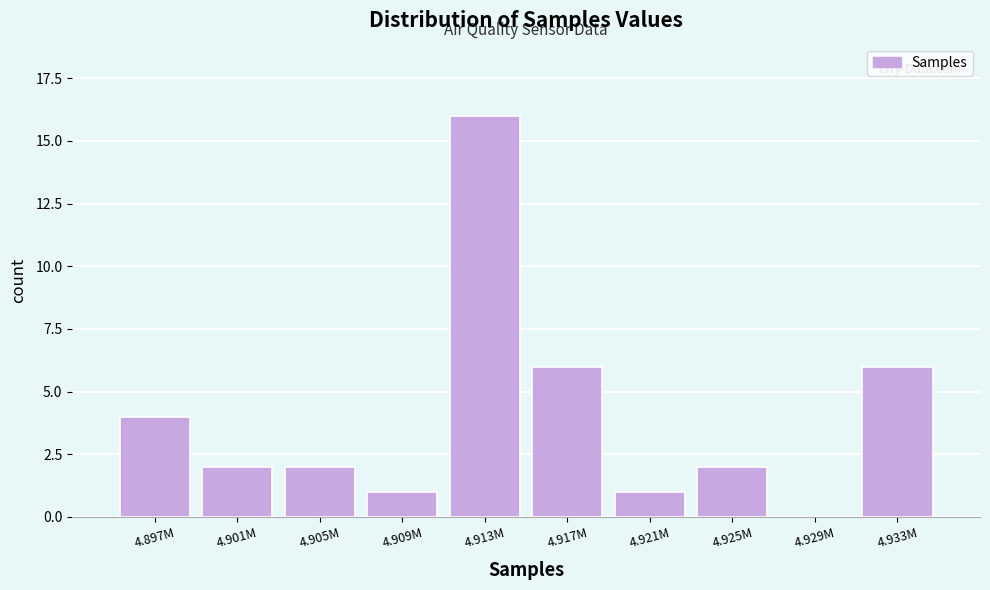

Reading right to left, list all the values displayed in this chart.

4.933M=6	4.929M=0	4.925M=2	4.921M=1	4.917M=6	4.913M=16	4.909M=1	4.905M=2	4.901M=2	4.897M=4